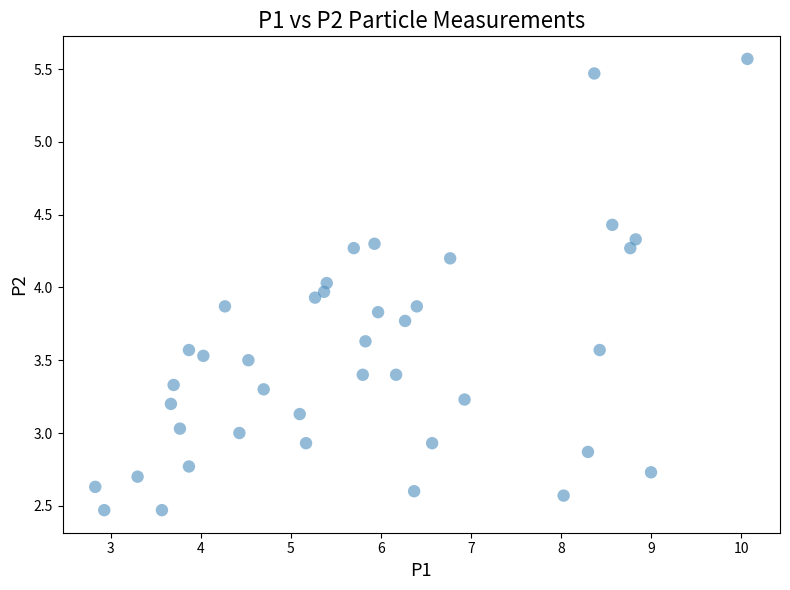

What is the range of X values (max minus min)?

7.2